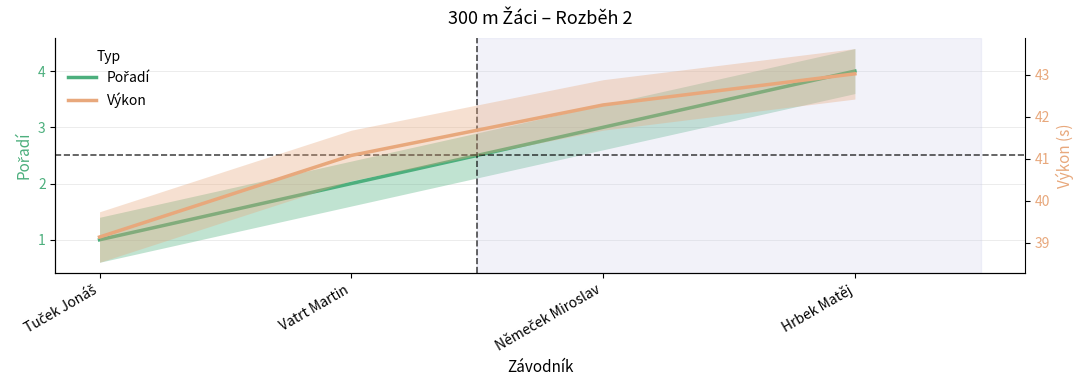

Is this an area chart (filled region under the line)?

No